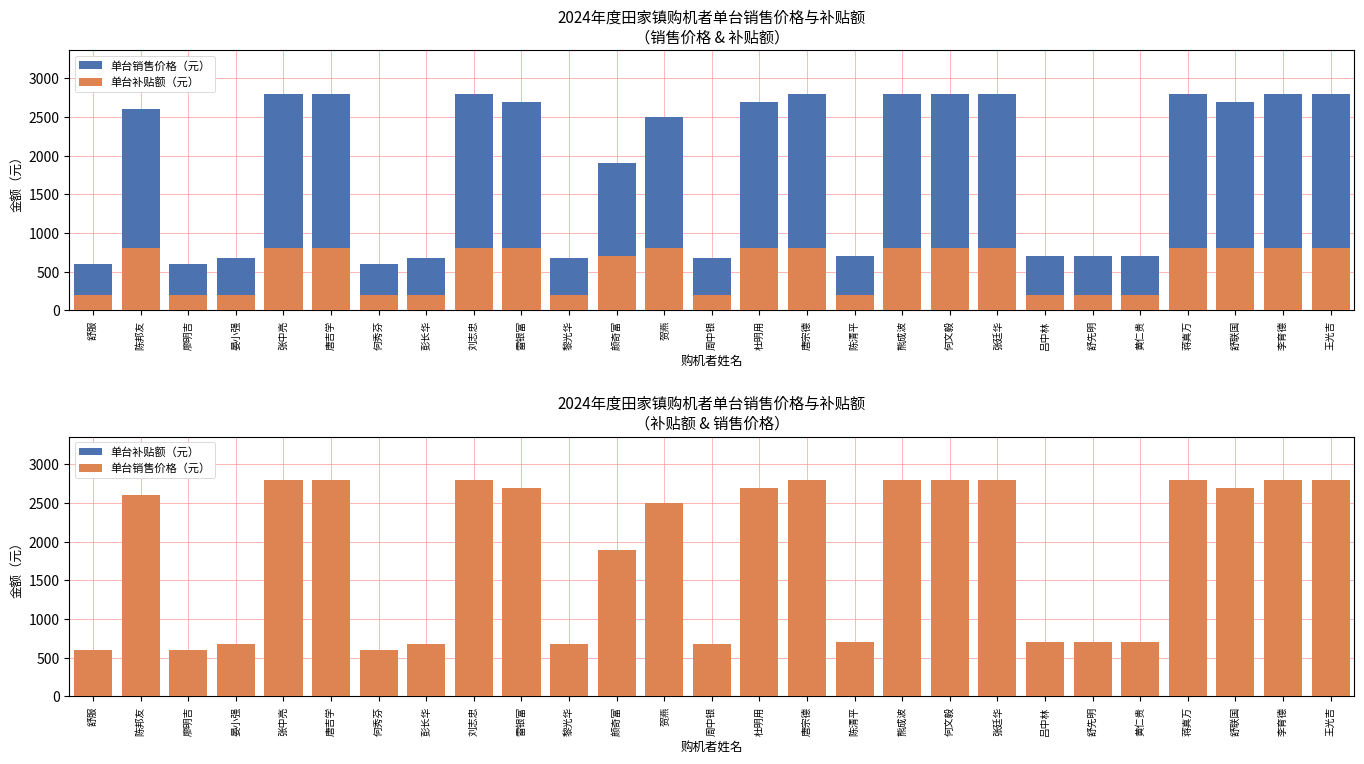

Which series has the largest total across all categories?

单台销售价格（元）